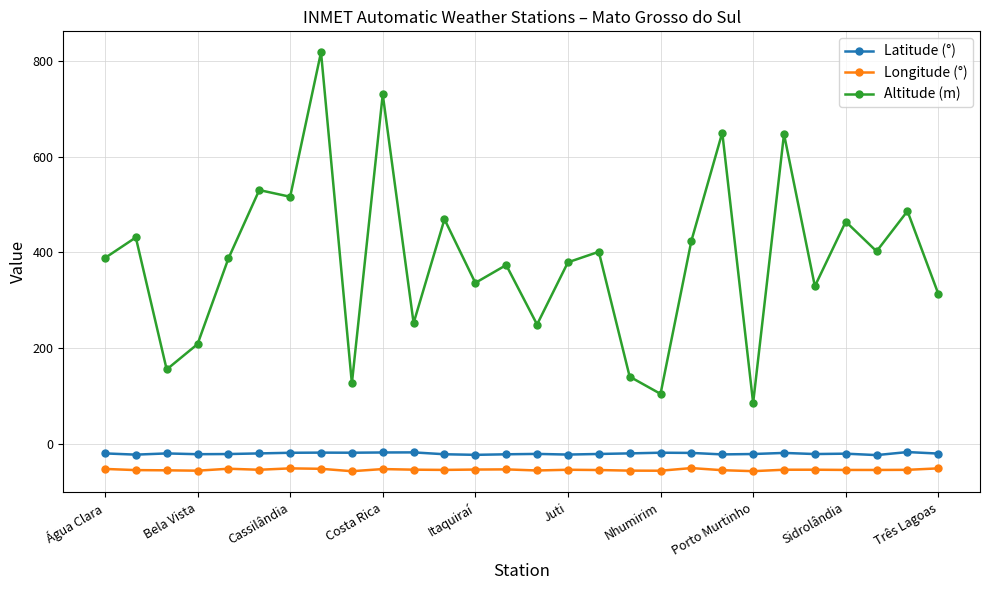

Which series has the widest spread of values?

Altitude (m)